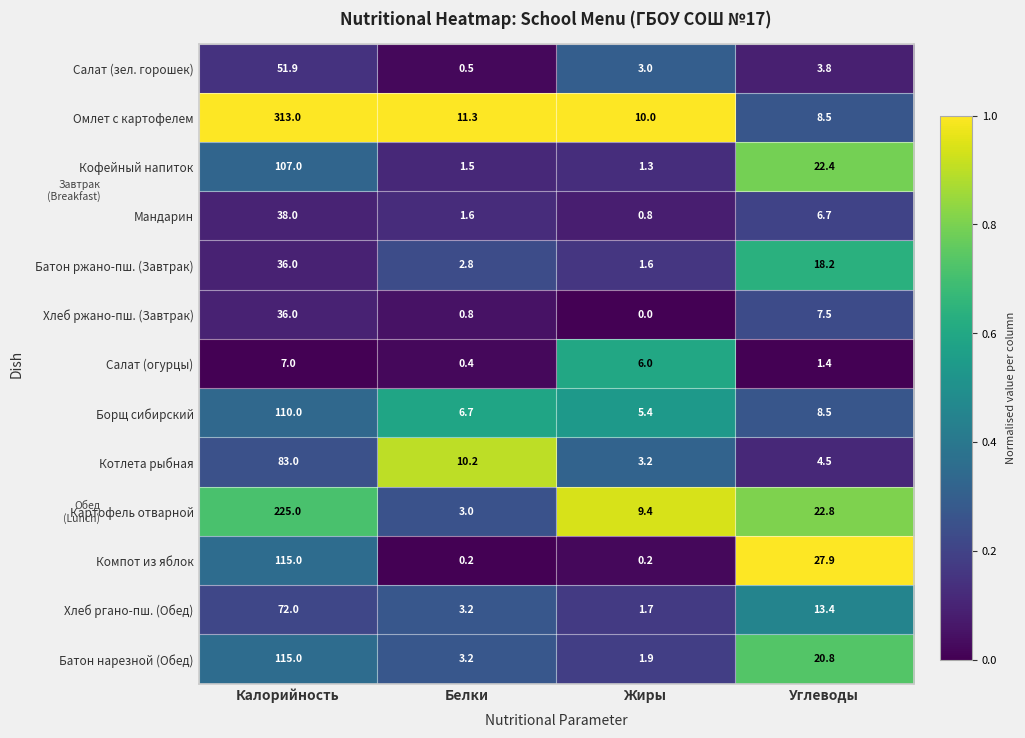

What is the average value of the Салат (зел. горошек) series?

14.8